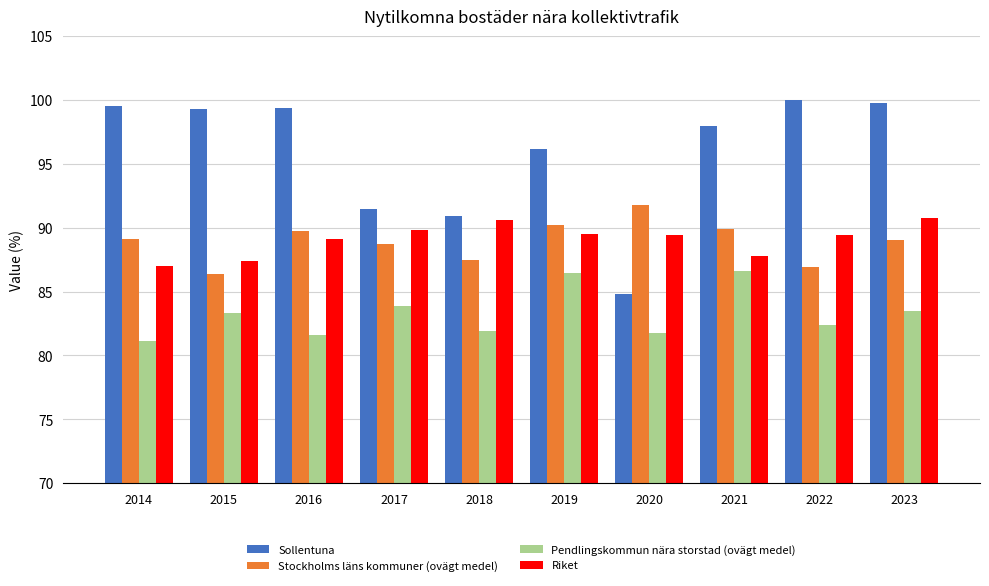

Is the value of Sollentuna at 2023 greater than the value of Stockholms läns kommuner (ovägt medel) at 2017?

Yes